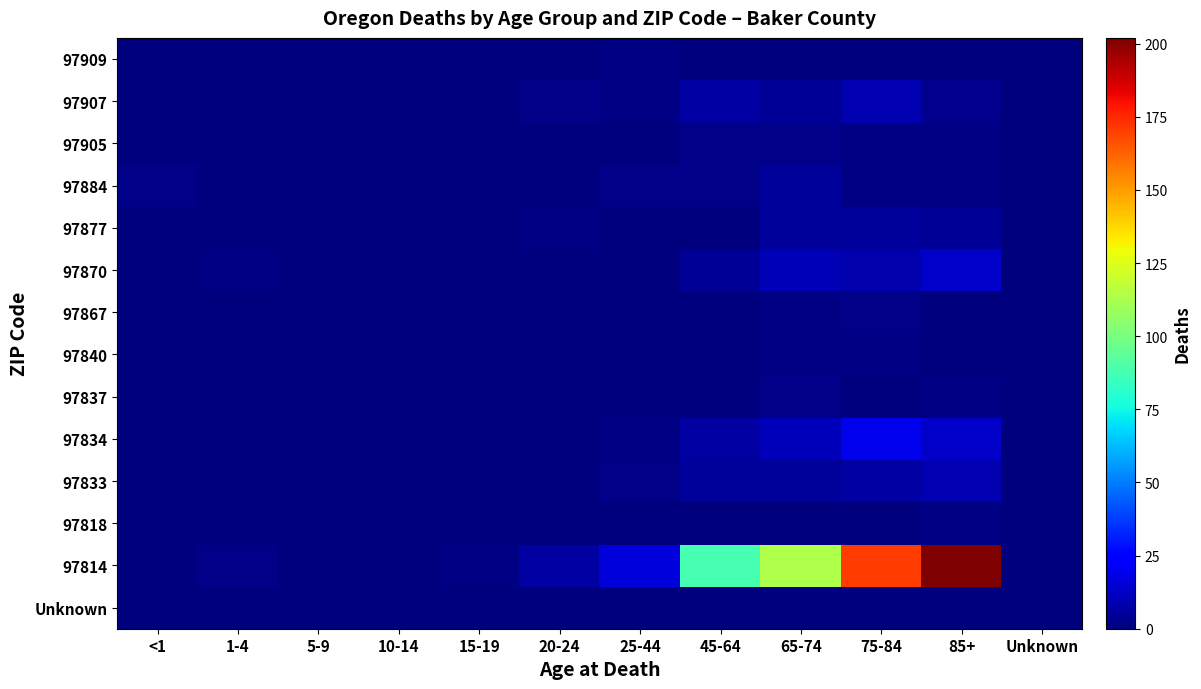

List the series in order of their peak value, highest first.

97814, 97834, 97870, 97833, 97907, 97877, 97884, 97837, 97867, 97905, 97818, 97840, 97909, Unknown